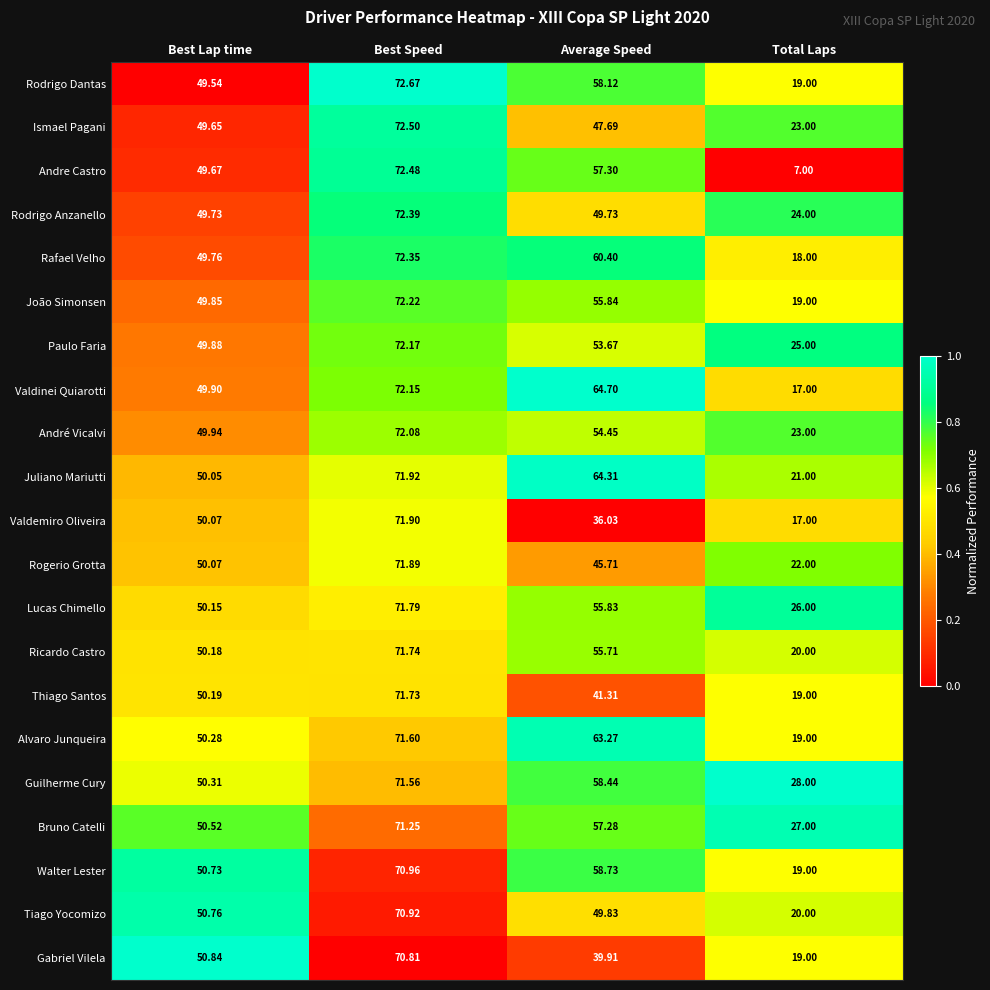

At which category does the chart reach its peak across all series?

Best Speed